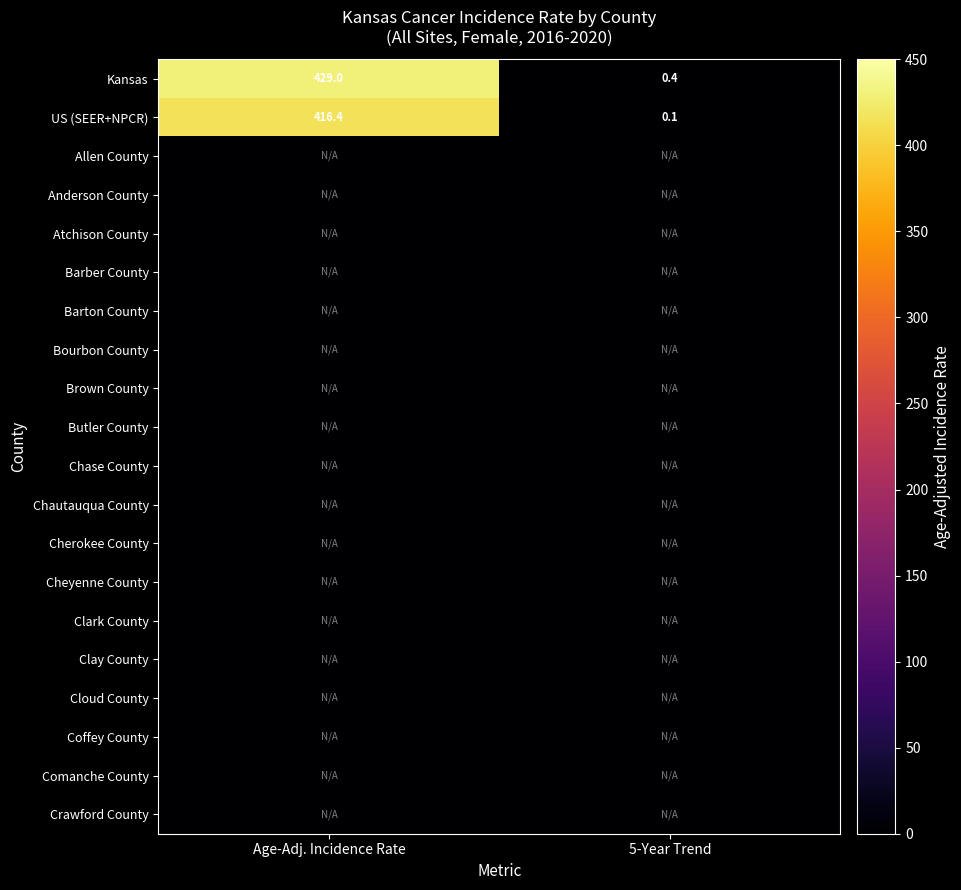

Which category has the lowest value in the Kansas series?

5-Year Trend